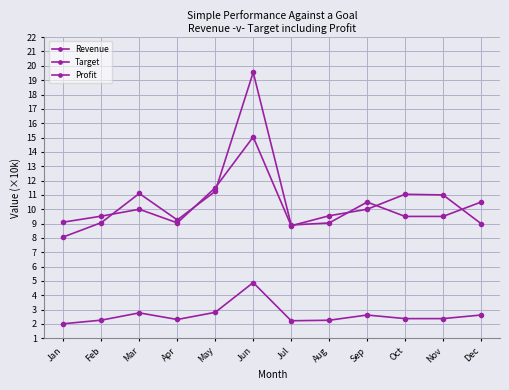

How many categories are shown in the chart?

12